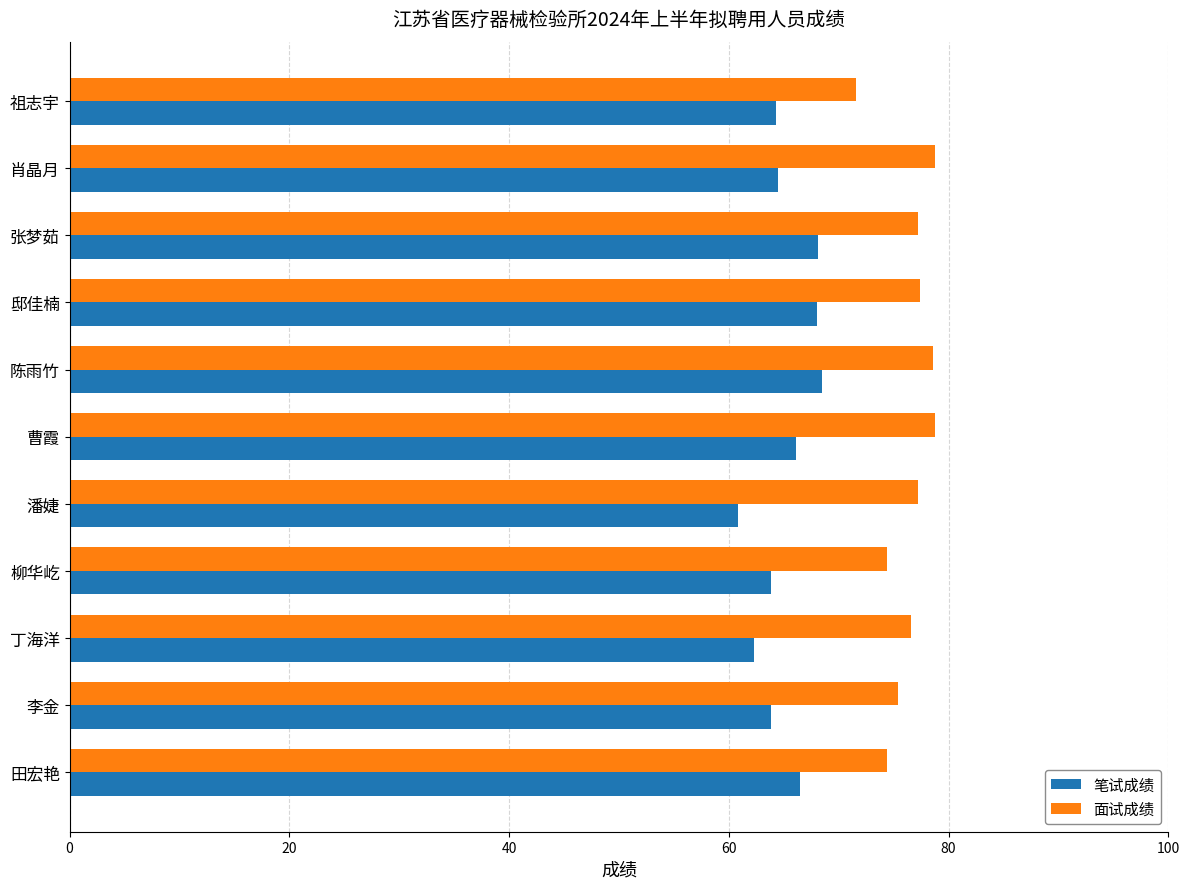

What is the difference between the maximum and minimum values in the 笔试成绩 series?

7.7